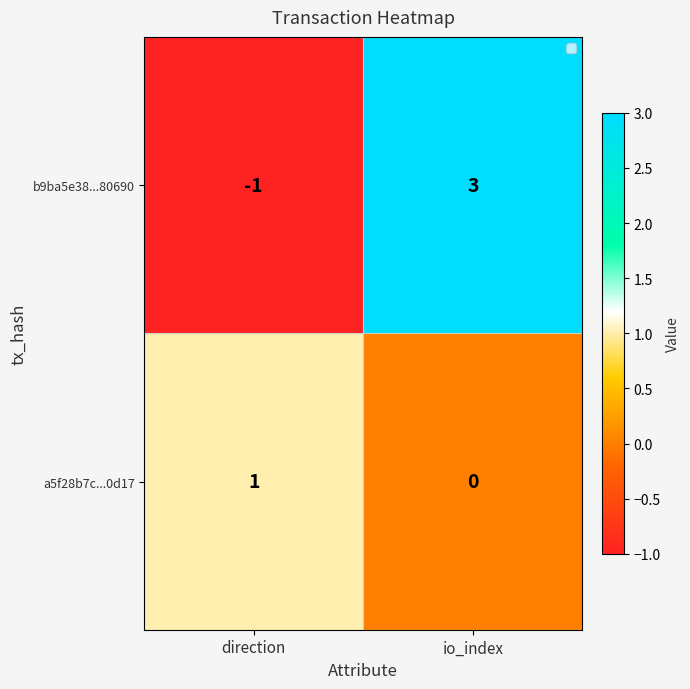

Rank the series by their average value, from lowest to highest.

a5f28b7c...0d17, b9ba5e38...80690